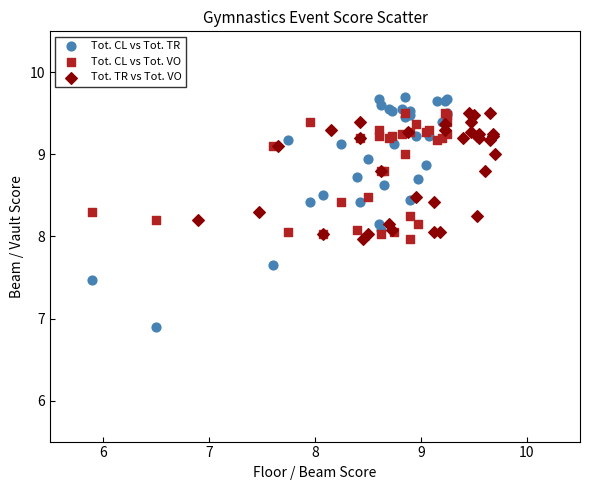

Which series reaches the maximum Y coordinate?

Tot. CL vs Tot. TR